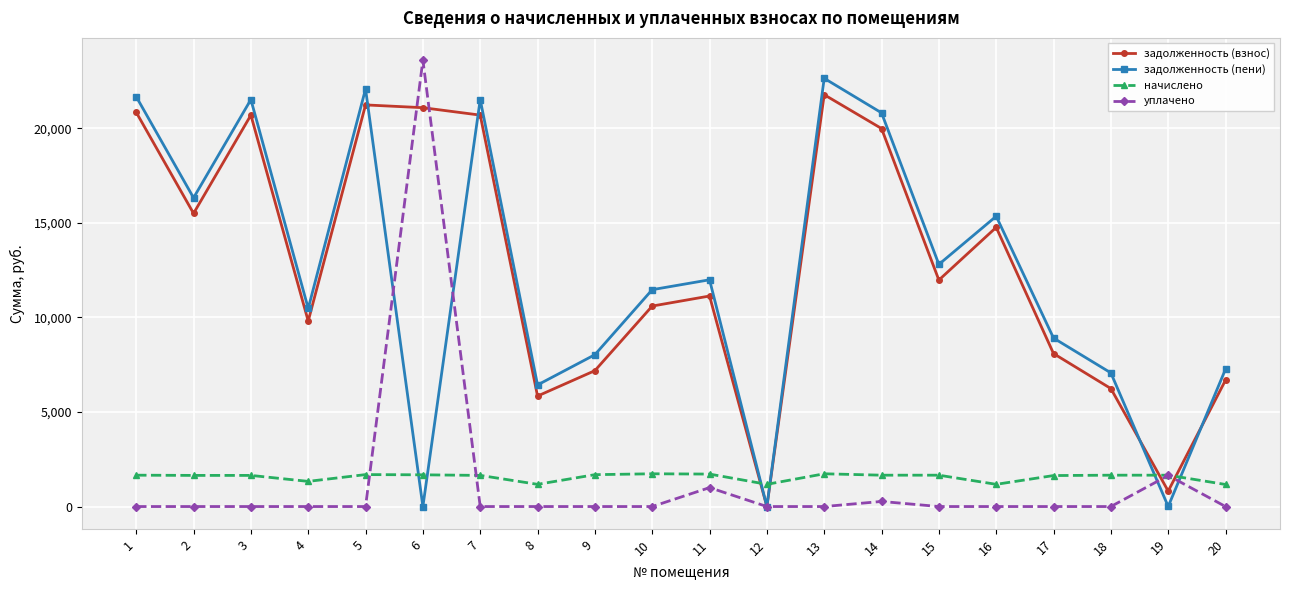

What are all the series names shown in the legend?

задолженность (взнос), задолженность (пени), начислено, уплачено